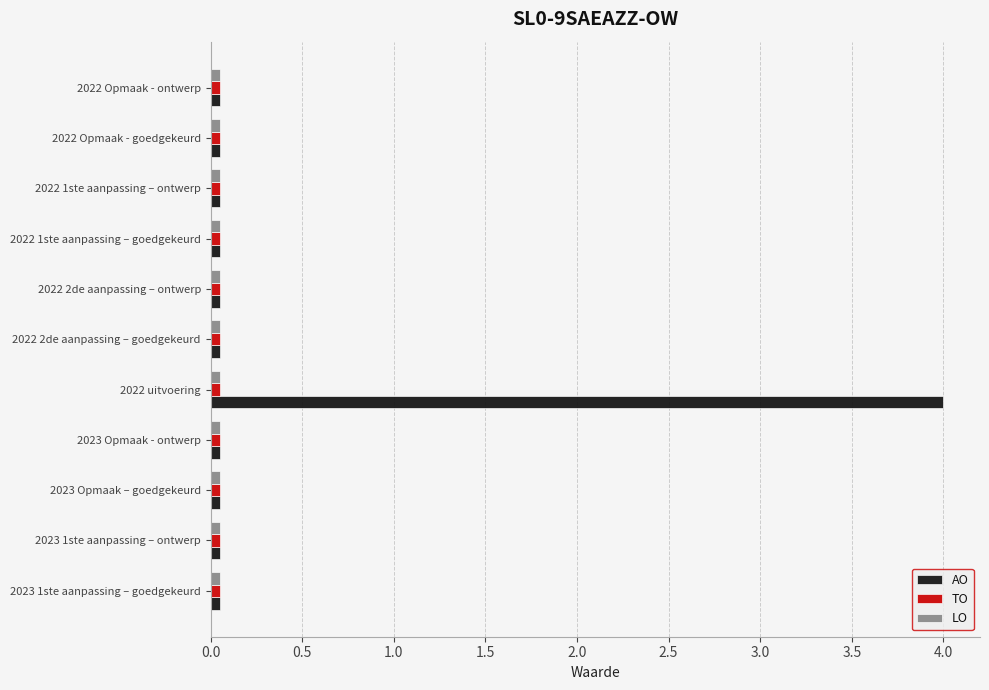

Count the number of data series in this chart.

3